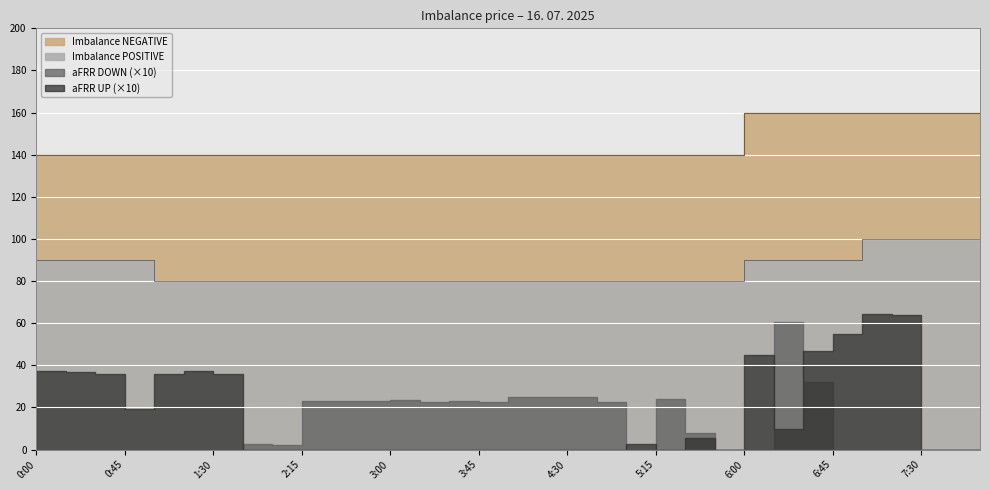

What is the difference between the second highest and second lowest values in the Imbalance POSITIVE series?

20